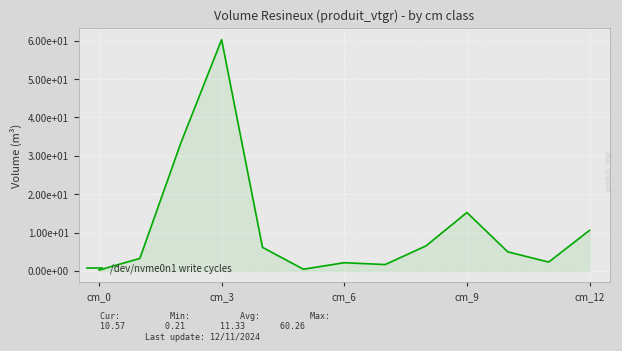

Does the chart have visible grid lines?

Yes